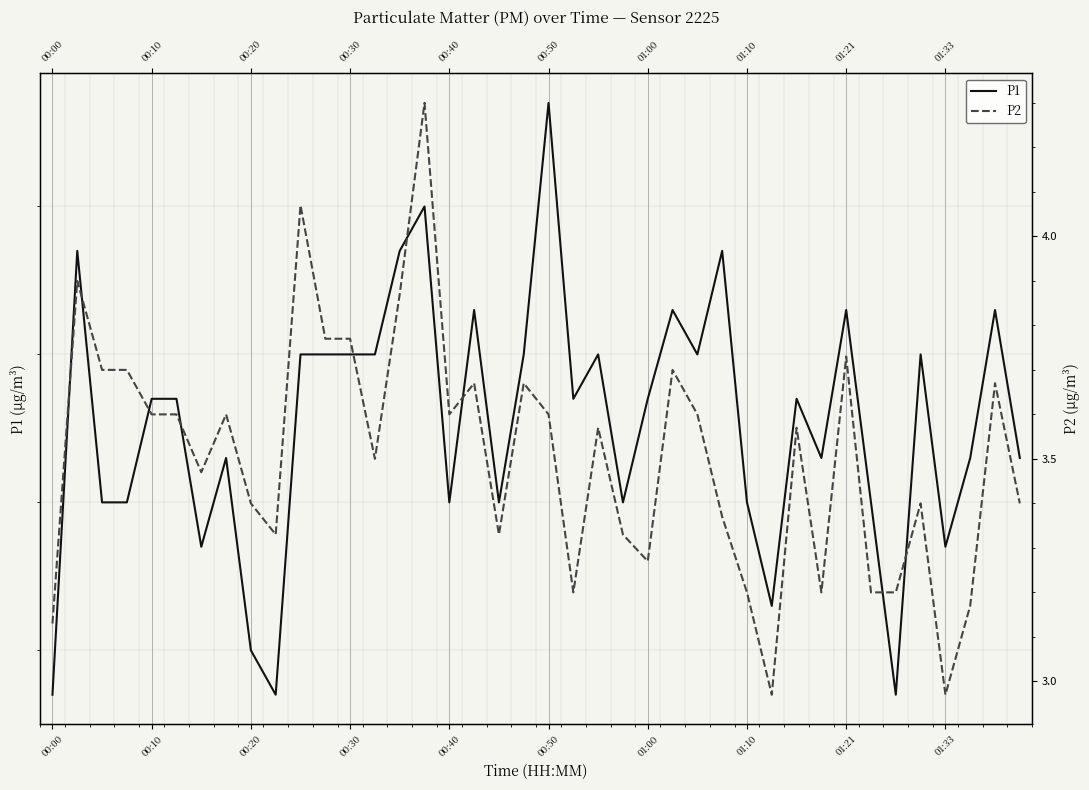

Between 00:50 and 31, which series saw the biggest shift?

P2